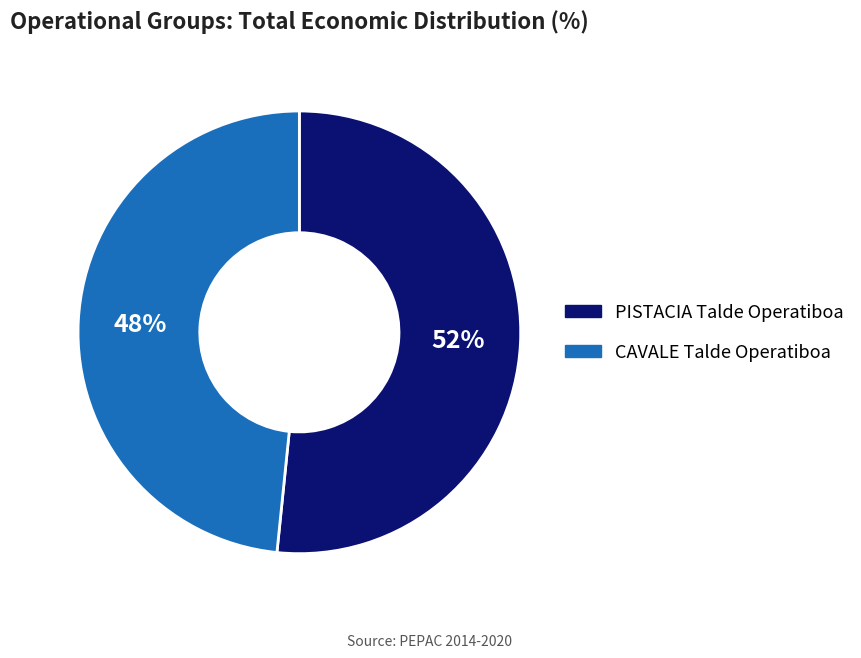

What is the majority slice?

PISTACIA Talde Operatiboa